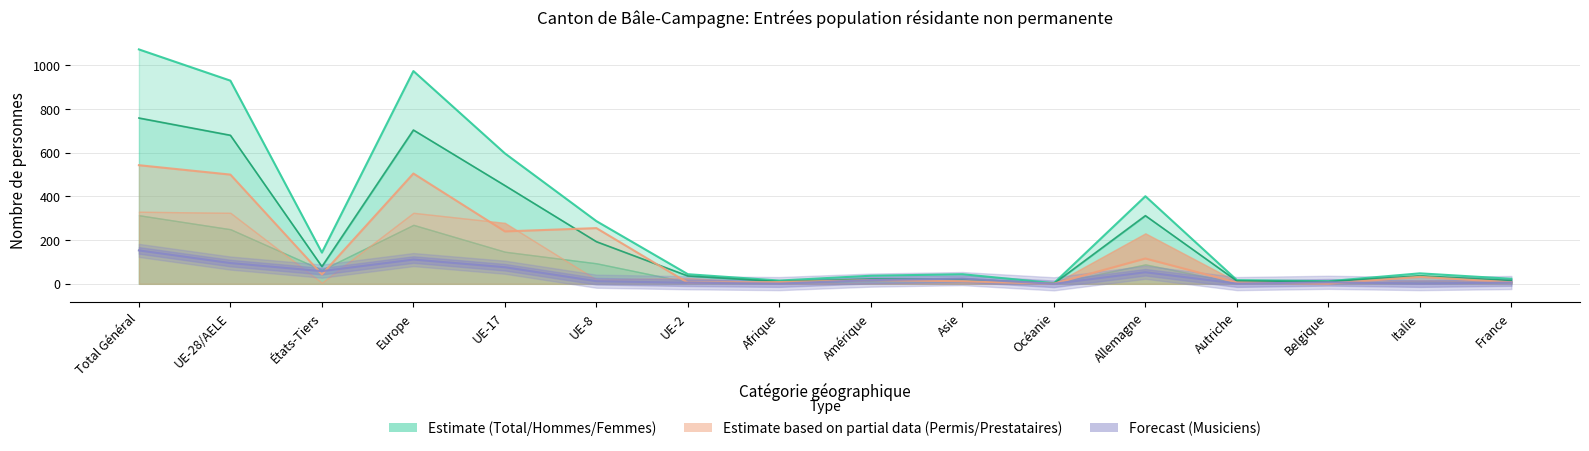

The value of Permis courte durée Total at Amérique is 30. True or false?

False